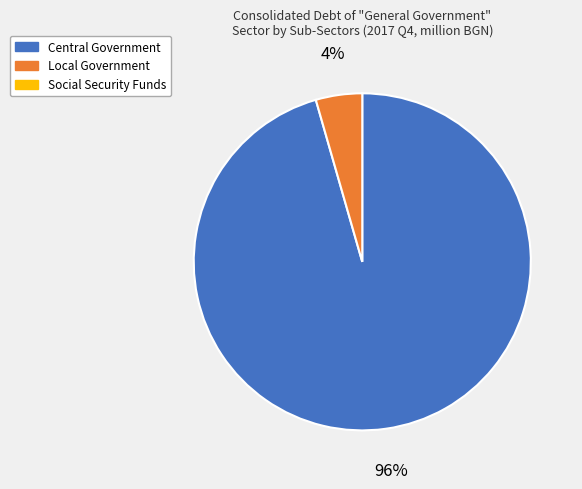

Is there any slice that represents more than half of the pie?

Yes